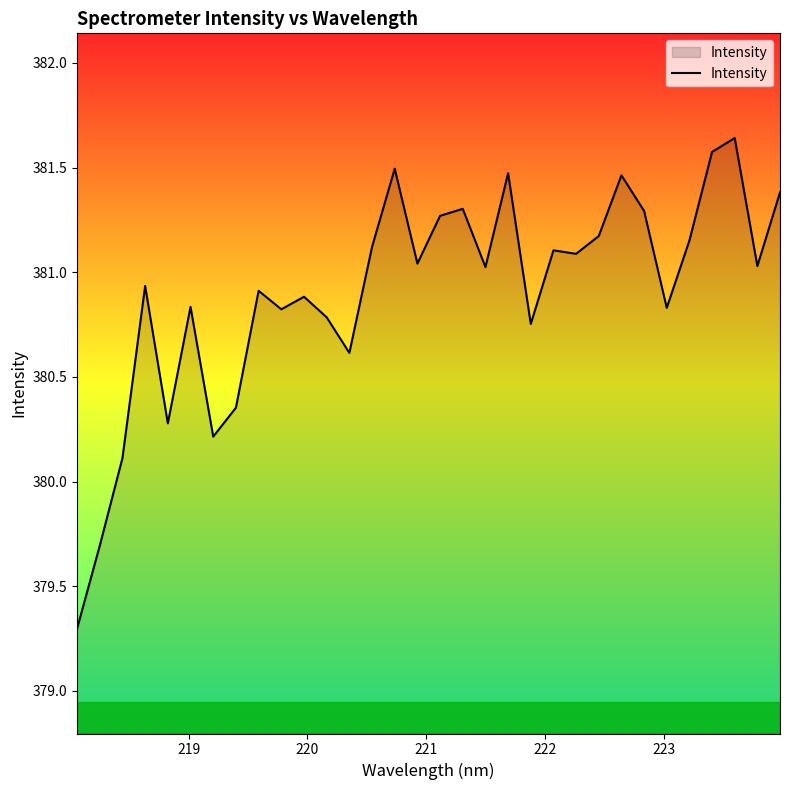

What is the difference between the maximum and minimum values?

2.3